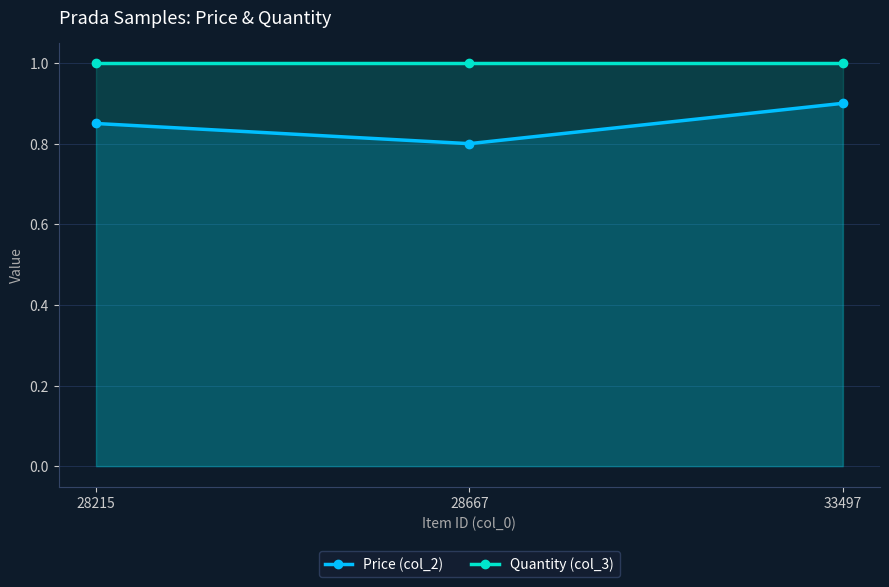

What is the maximum value for Price (col_2)?

0.9